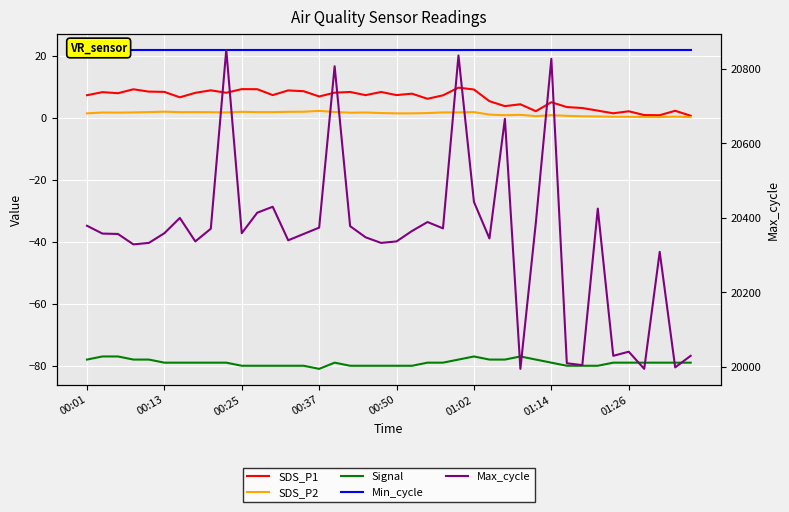

What are all the series names shown in the legend?

SDS_P1, SDS_P2, Signal, Min_cycle, Max_cycle